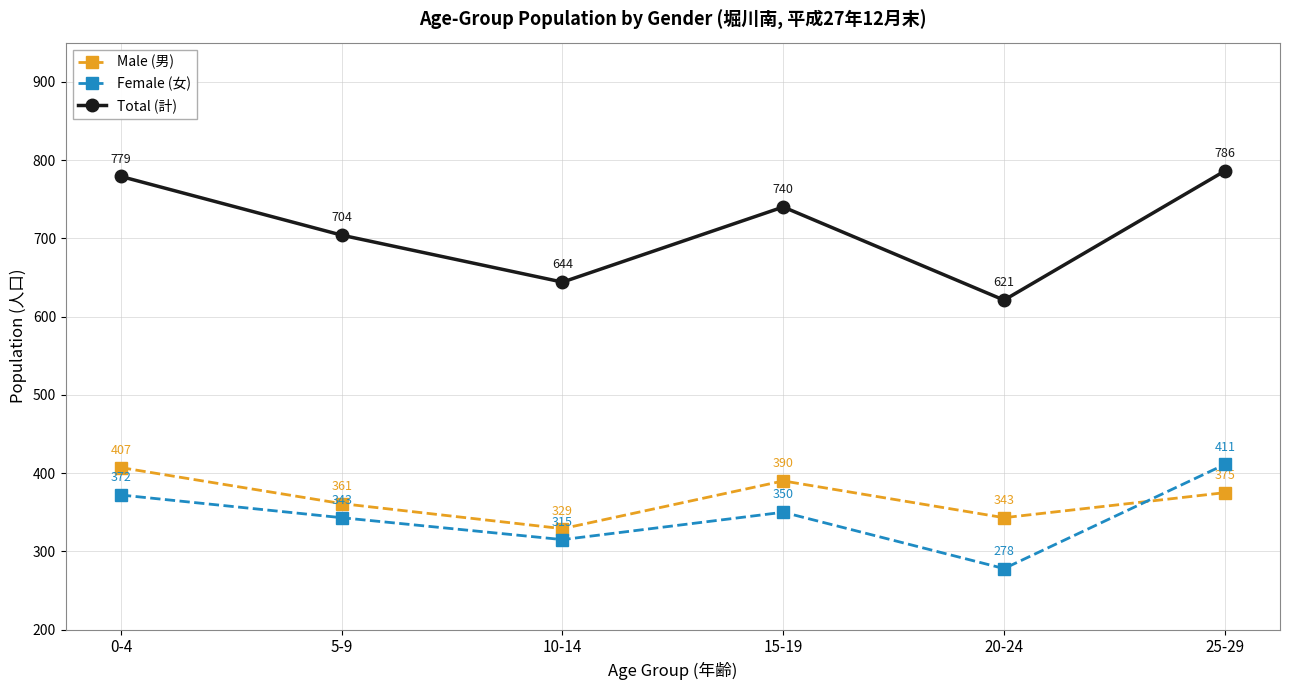

Which category has the lowest value in the Male (男) series?

10-14